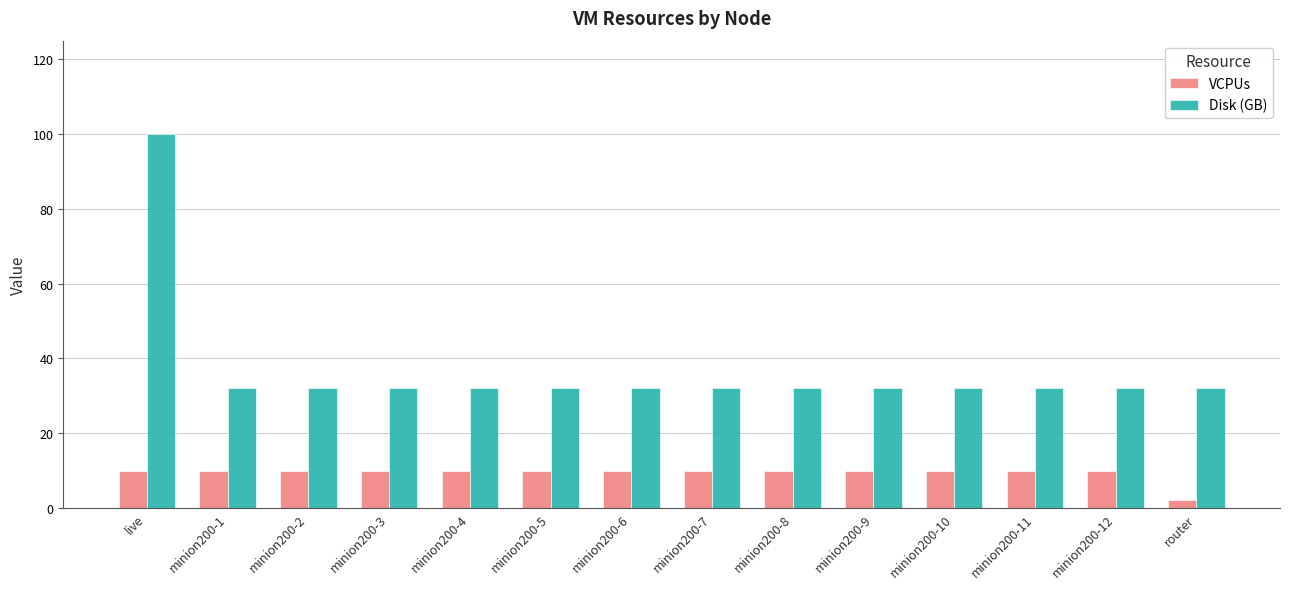

Are the bars horizontal?

No